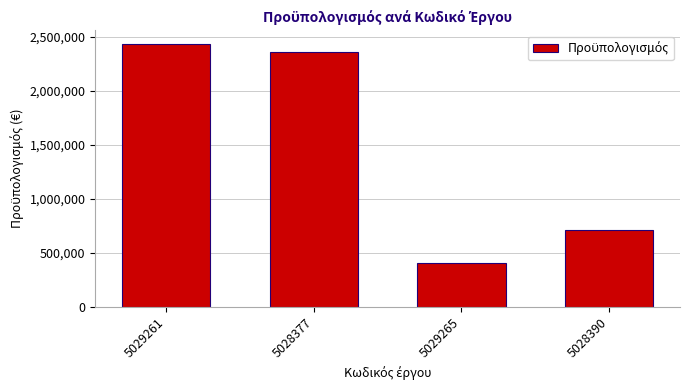

Where is the data nearest to the value 1422342?

5028390